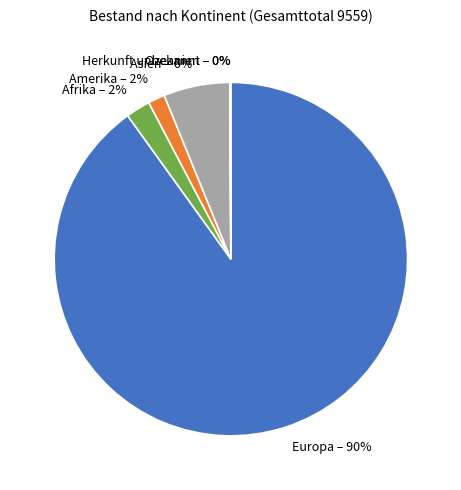

Is it true that Asien – 6% is 6% of the pie?

True